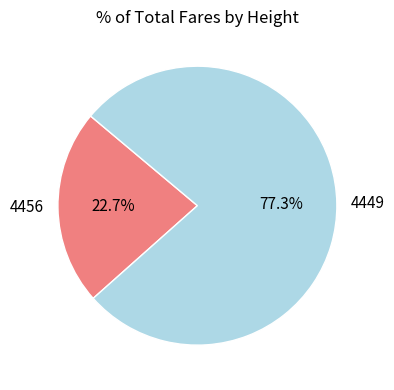

To the nearest percent, what is the difference between the 4456 and 4449 slice percentages?

55%